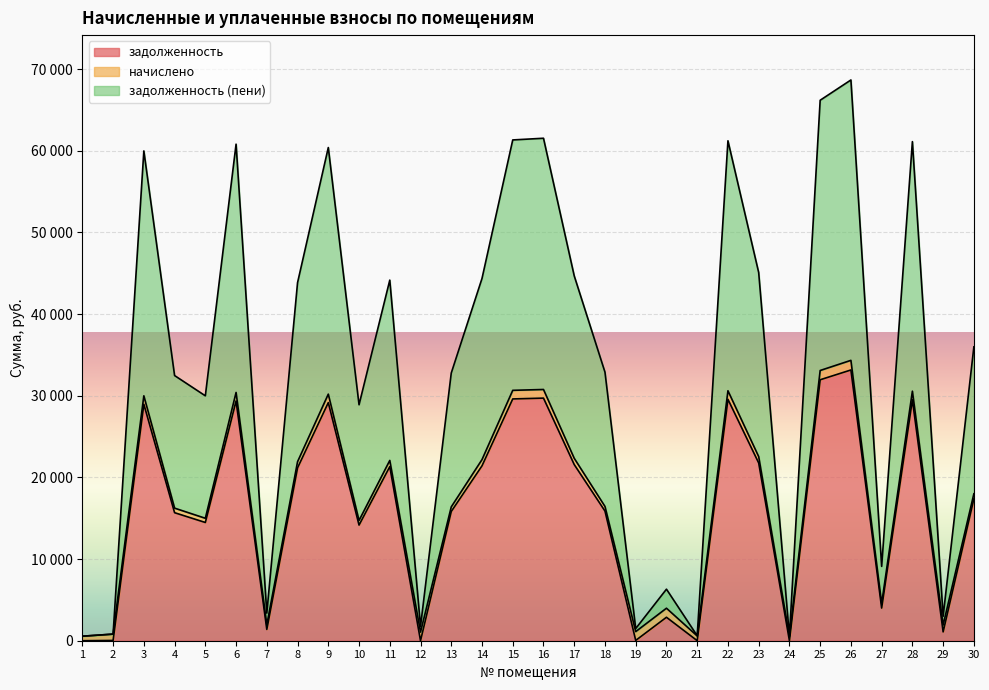

True or false: задолженность (пени) and задолженность intersect in this chart.

False